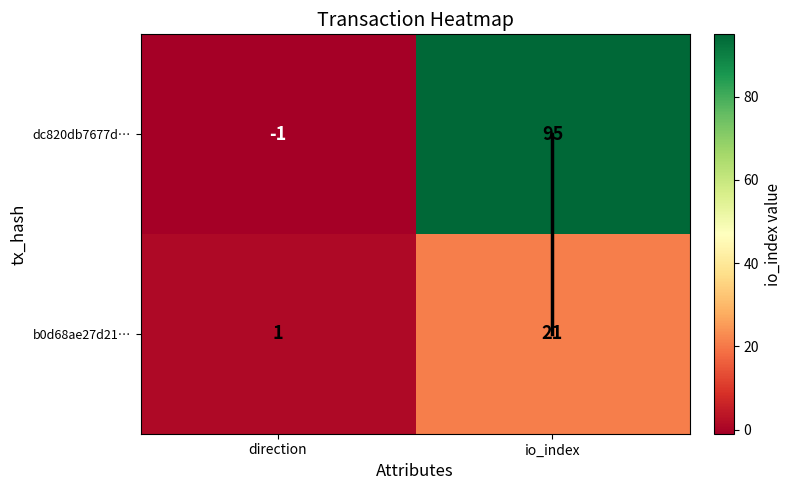

The value of b0d68ae27d21… at io_index is 5. True or false?

False